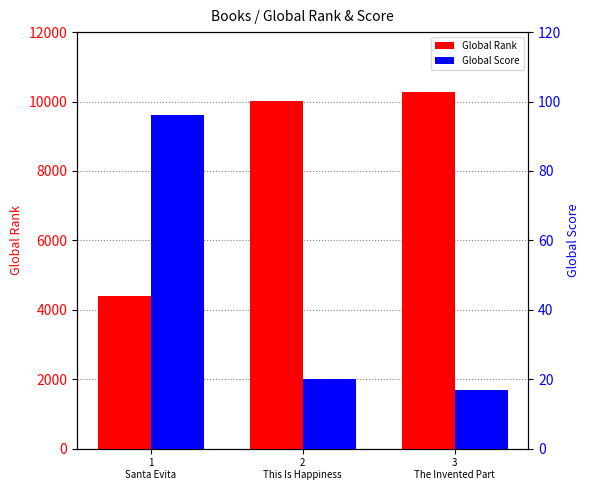

Which has a higher value, 1
Santa Evita or 3
The Invented Part?

3
The Invented Part